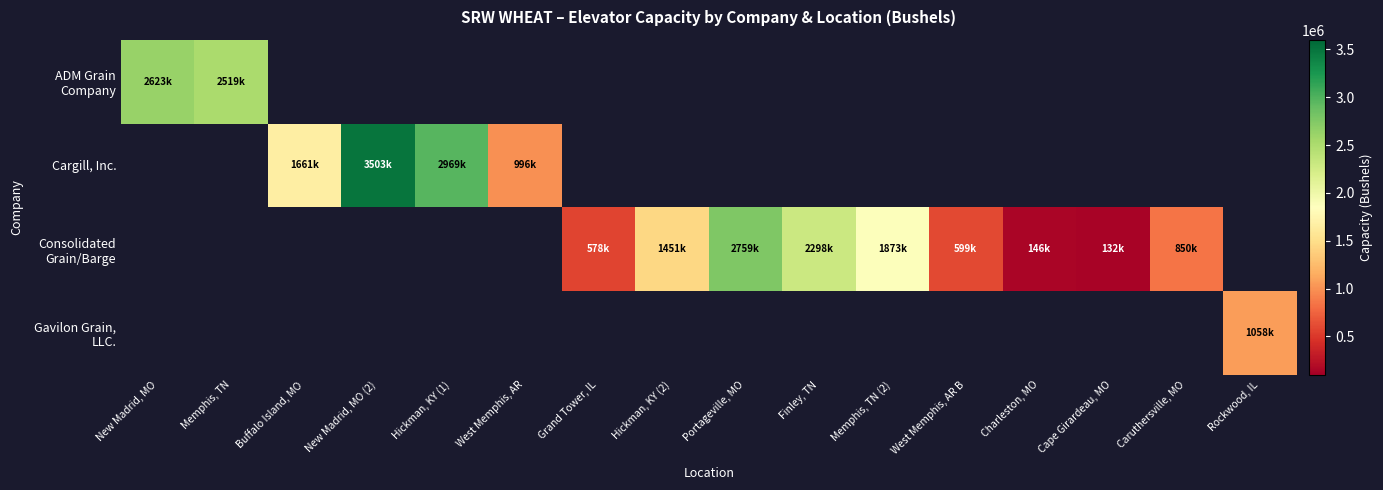

Rank the series by their maximum value, from lowest to highest.

Gavilon Grain, LLC., ADM Grain Company, Consolidated Grain/Barge, Cargill, Inc.